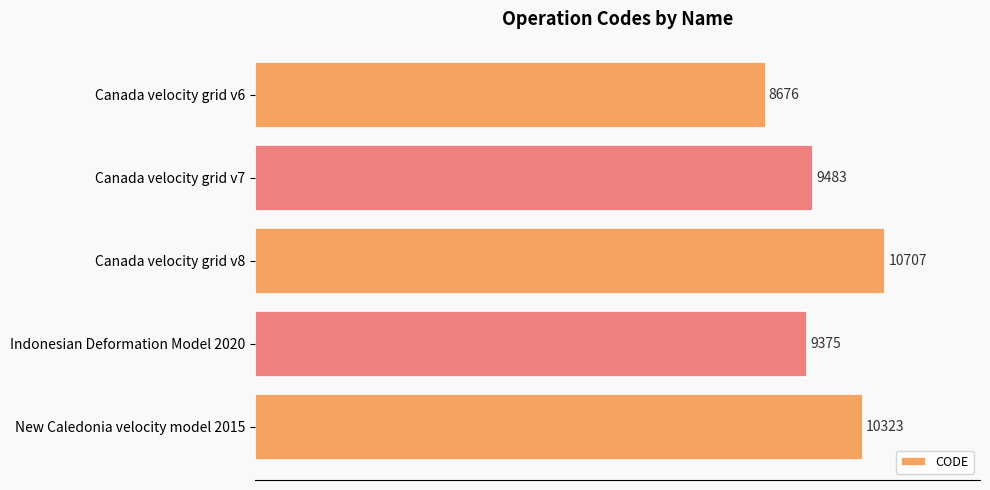

What is the smallest value displayed?

8676